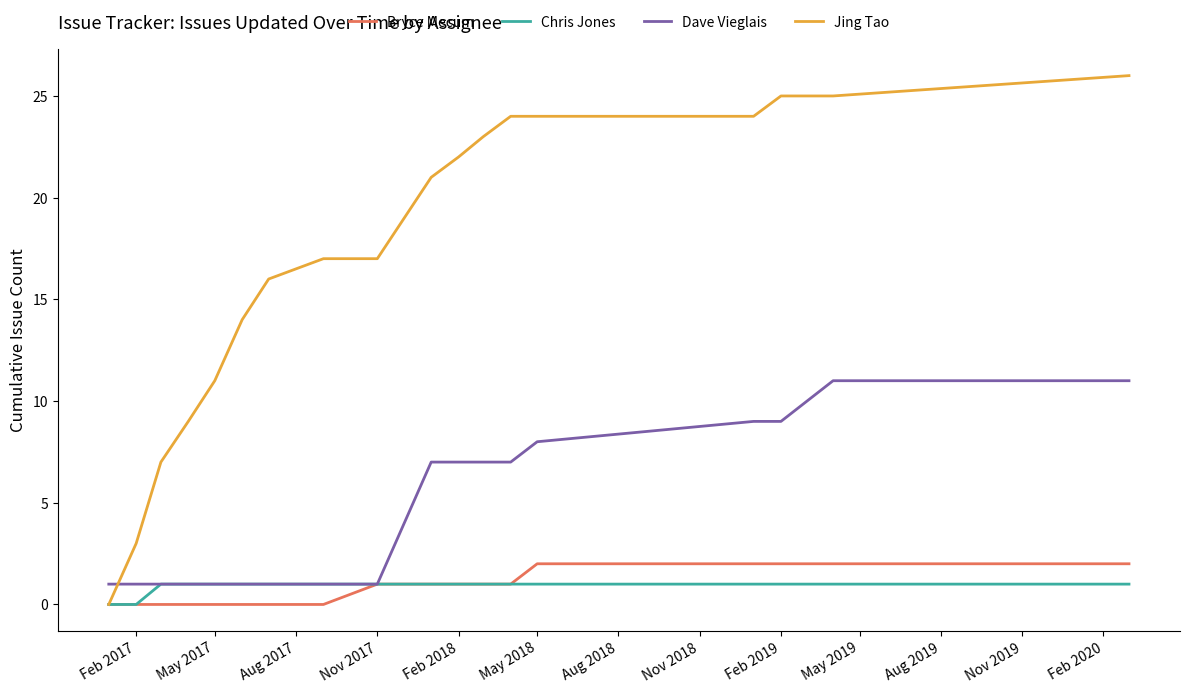

How many lines are shown in the chart?

4